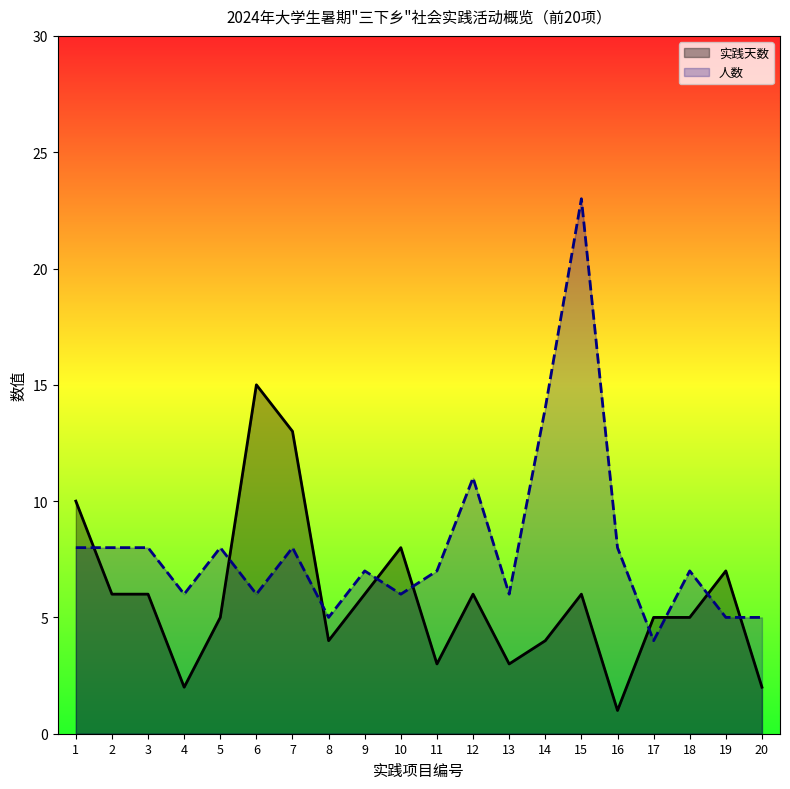

In 人数, how many points are higher than both neighbors (excluding endpoints)?

6